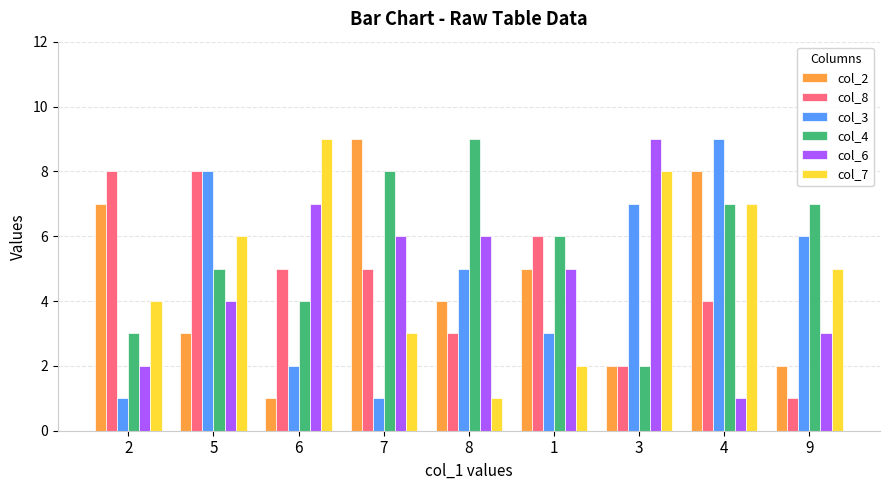

What is the maximum value shown in the chart?

9